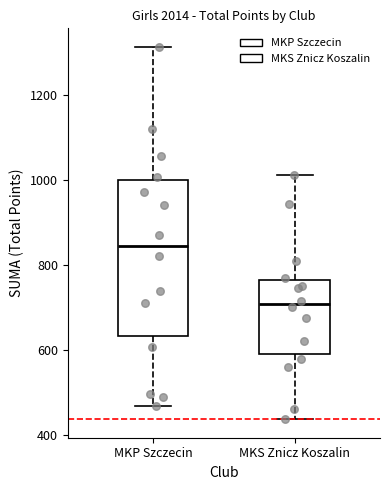

Comparing the boxes themselves (not the whiskers), which one is the tallest?

MKP Szczecin